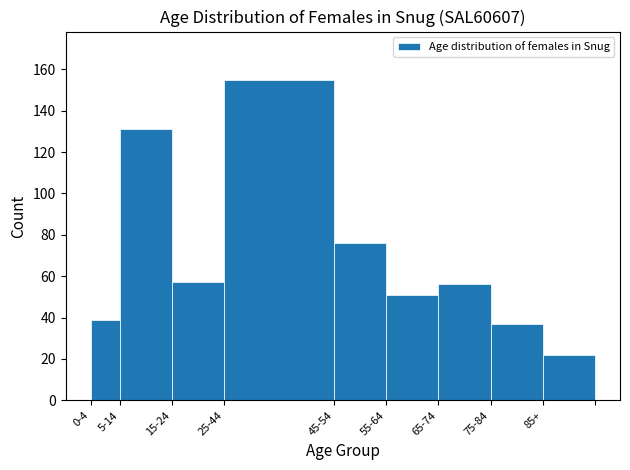

Reading left to right, what are all the values shown in this chart?

39	131	57	155	76	51	56	37	22